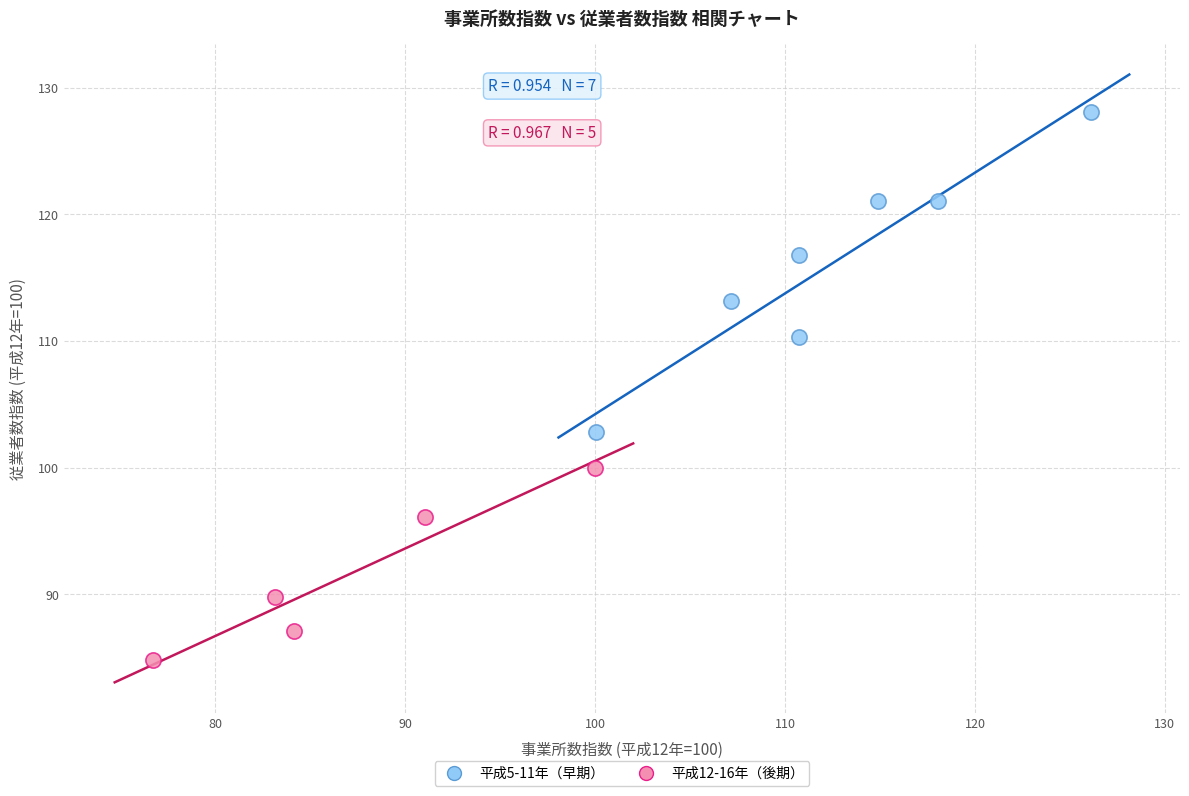

Which series contains the highest Y value?

平成5-11年（早期）